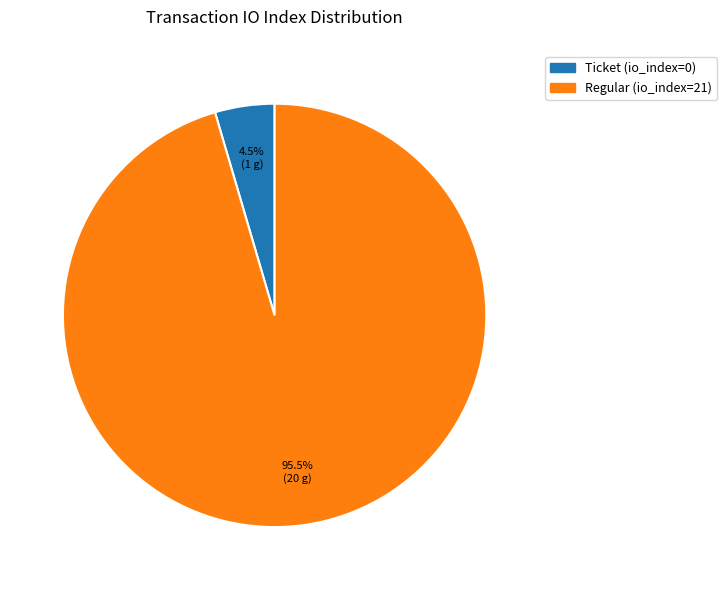

What is the total percentage of Ticket (io_index=0) and Regular (io_index=21)?

100.0%